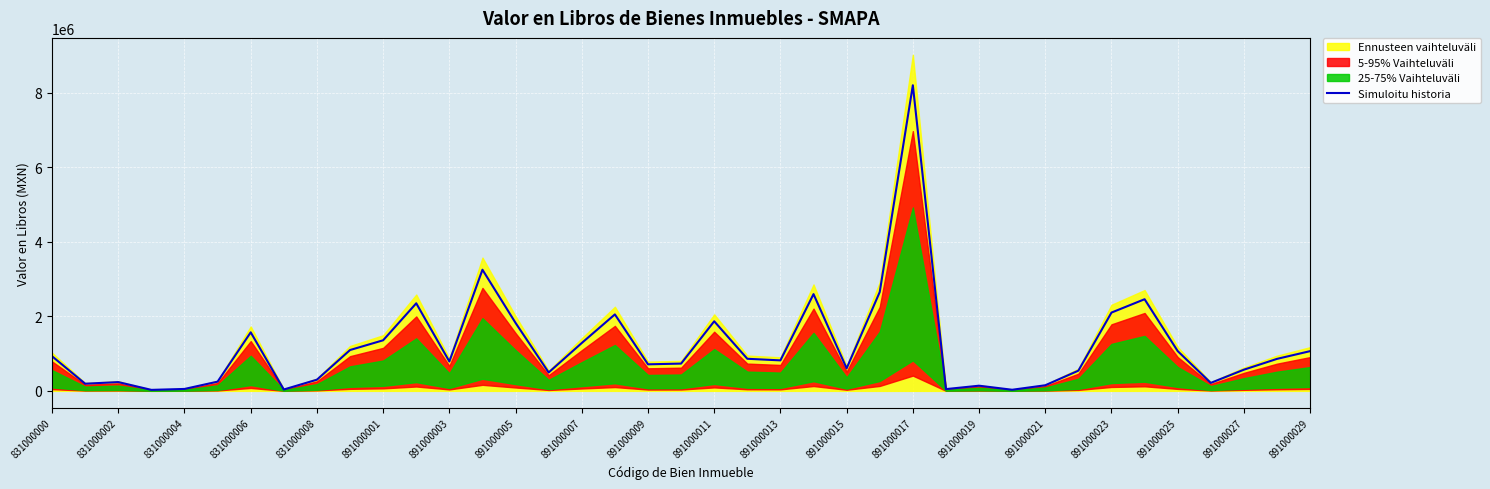

What is the change in value from 831000008 to 891000015?

+304415.2